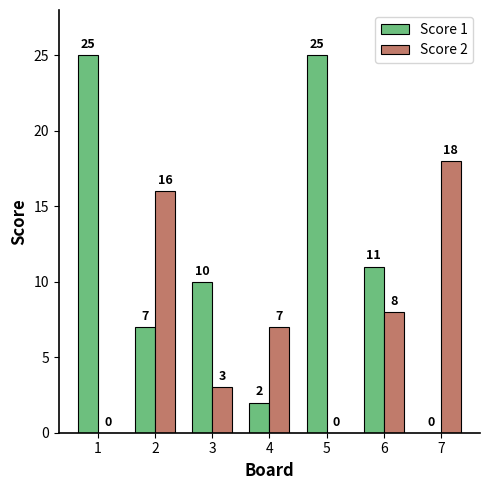

Reading left to right, list all the values displayed in this chart.

Score 1: 1=25	2=7	3=10	4=2	5=25	6=11	7=0
Score 2: 1=0	2=16	3=3	4=7	5=0	6=8	7=18